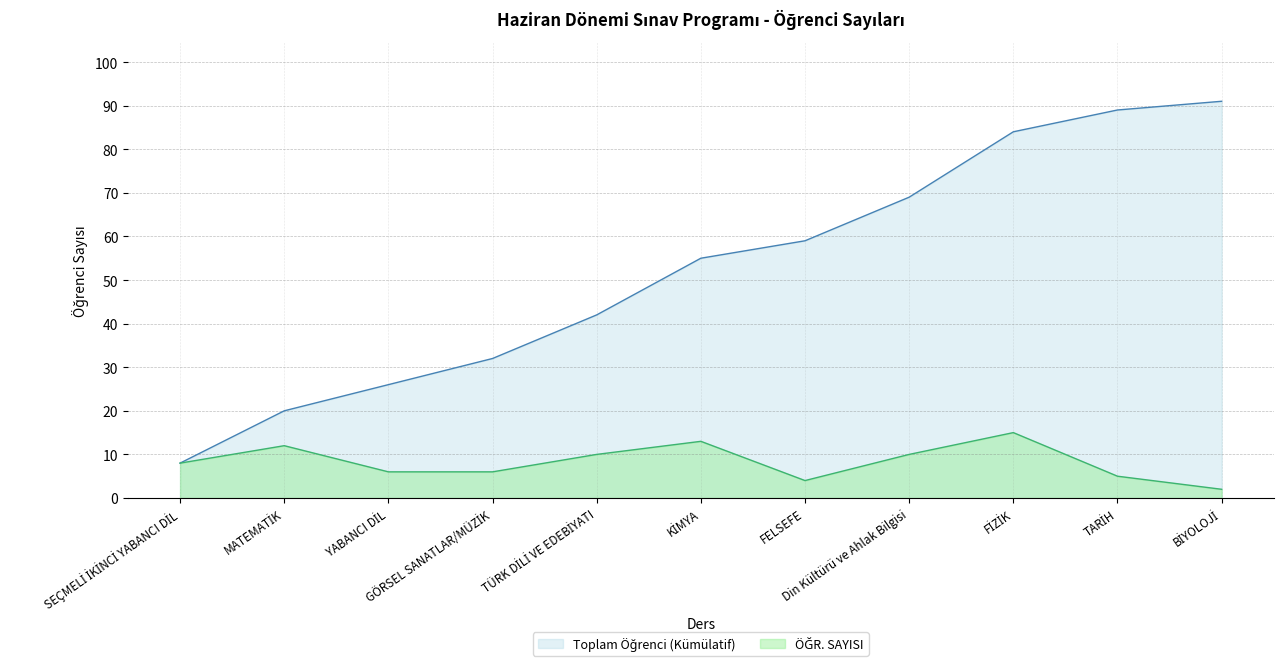

True or false: the data shows 2 at TARİH.

False